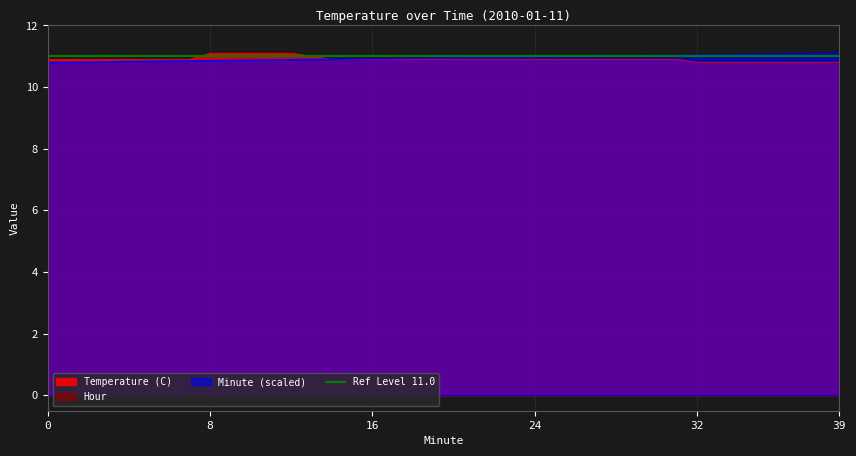

What is the maximum value for Temperature (C)?

11.1